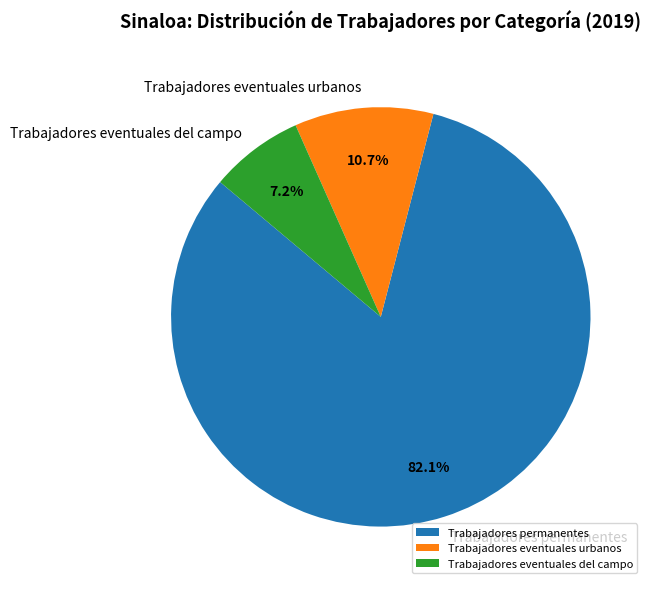

Count the number of slices in the pie.

3